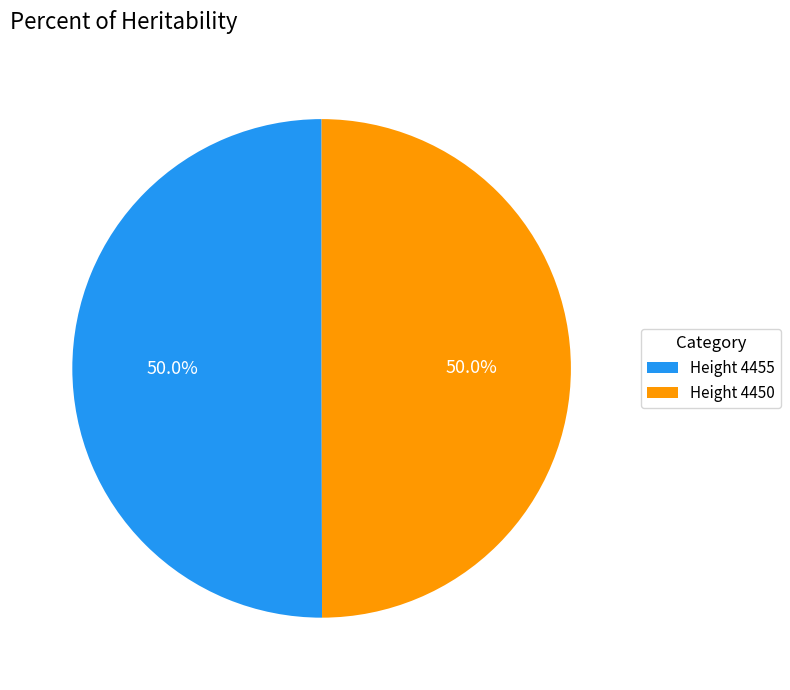

What is the ratio of the value at Height 4450 to the value at Height 4455?

1.0